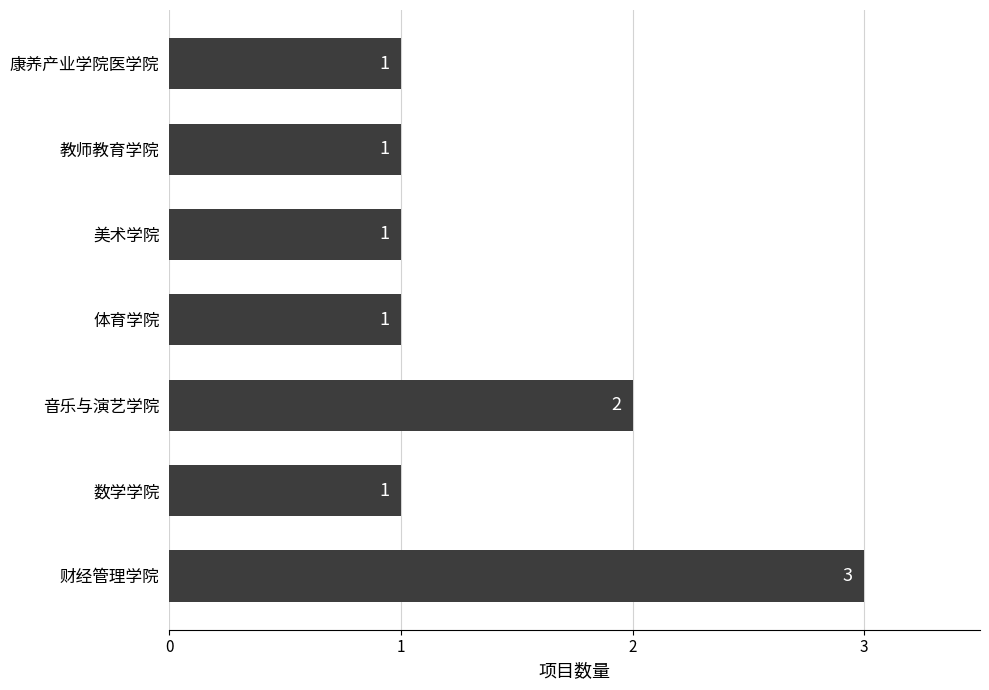

What is the ratio of the value at 康养产业学院医学院 to the value at 美术学院?

1.0